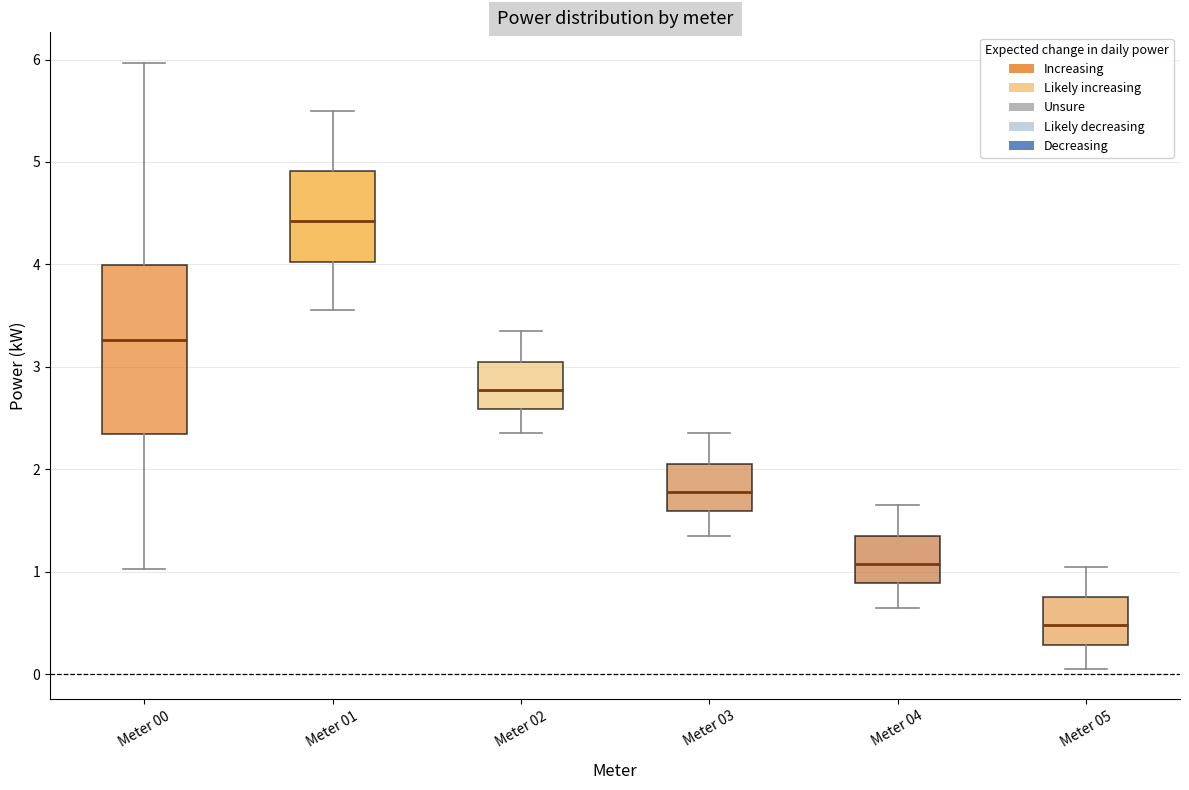

Which box's median line is the lowest?

Meter 05